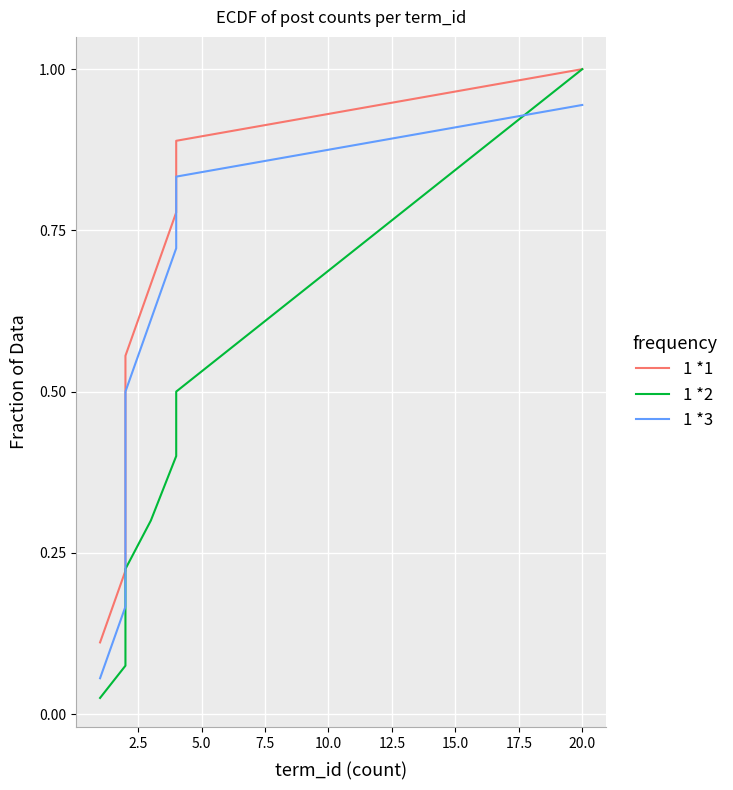

What is the difference between the highest and lowest values at 12.5?

0.4